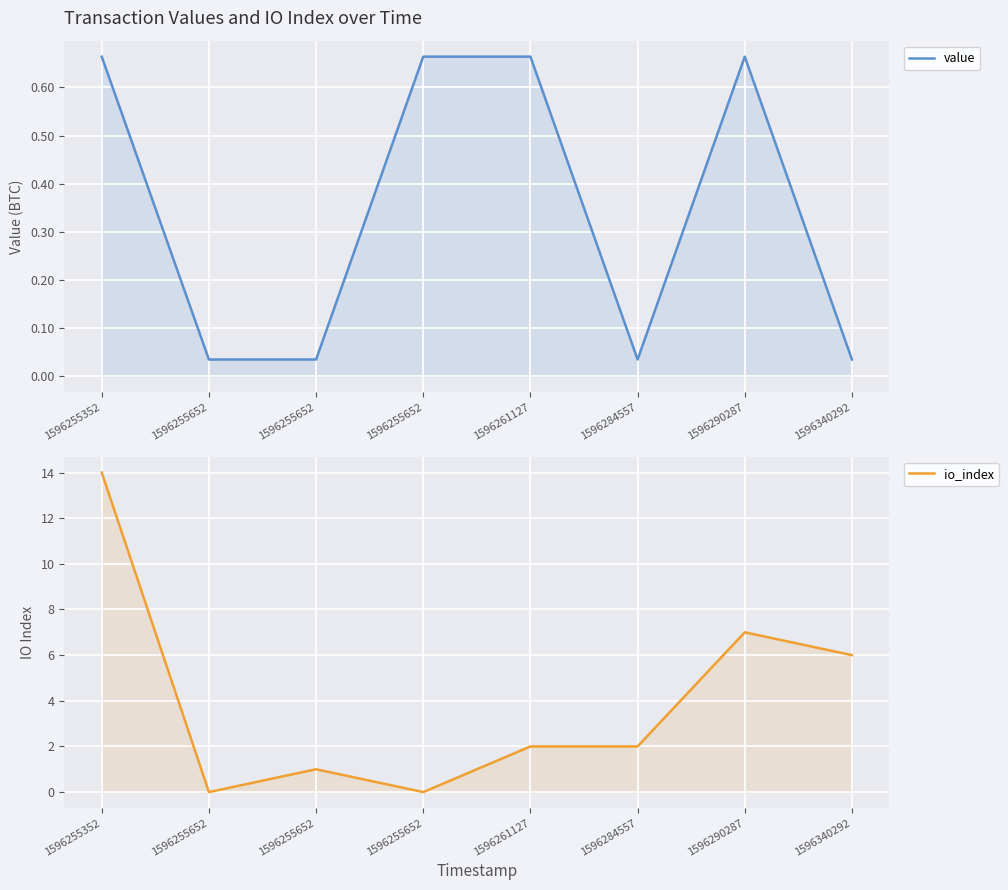

Which series has the largest total across all categories?

io_index